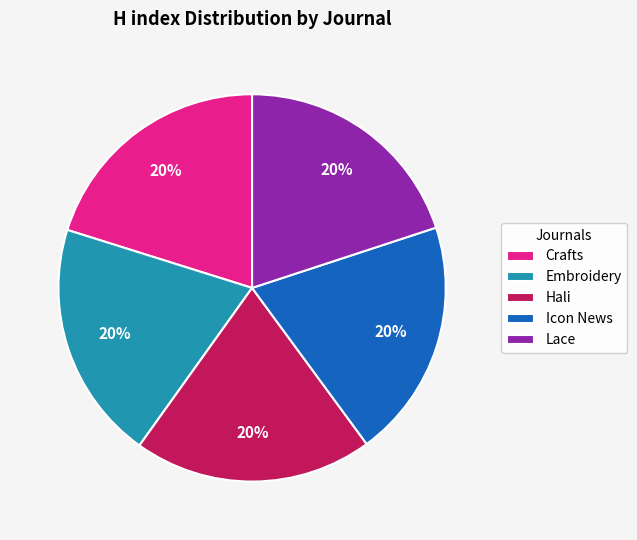

Approximately how many times larger is the value at Icon News compared to Embroidery?

1.0